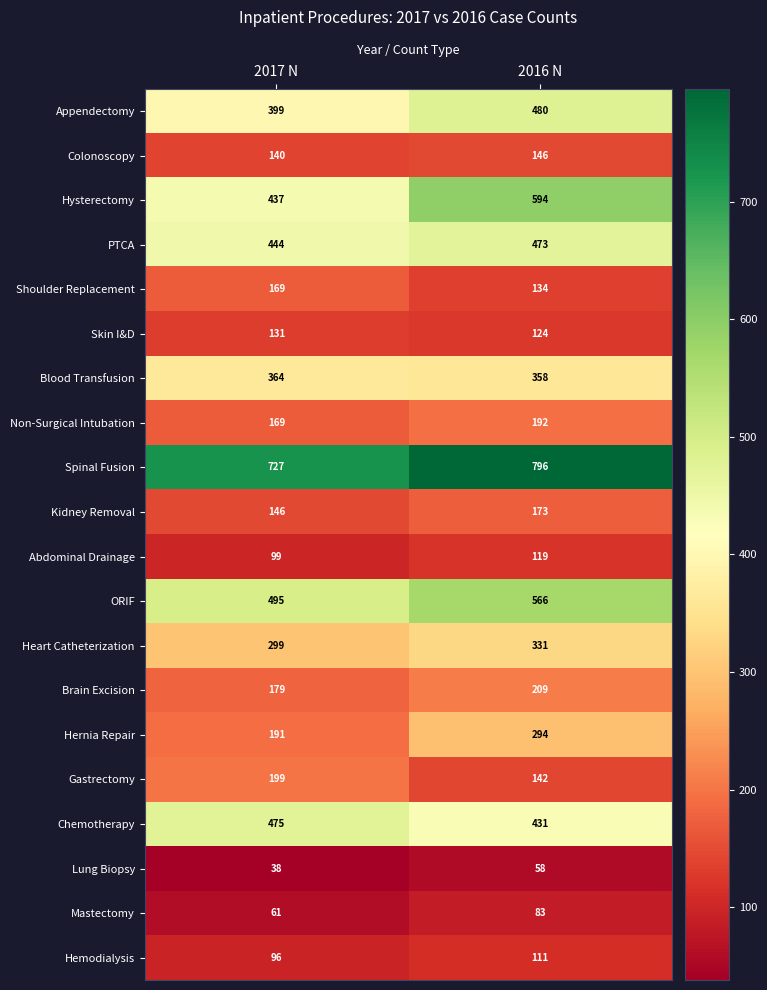

What is the sum of the Shoulder Replacement values at 2016 N and 2017 N?

303